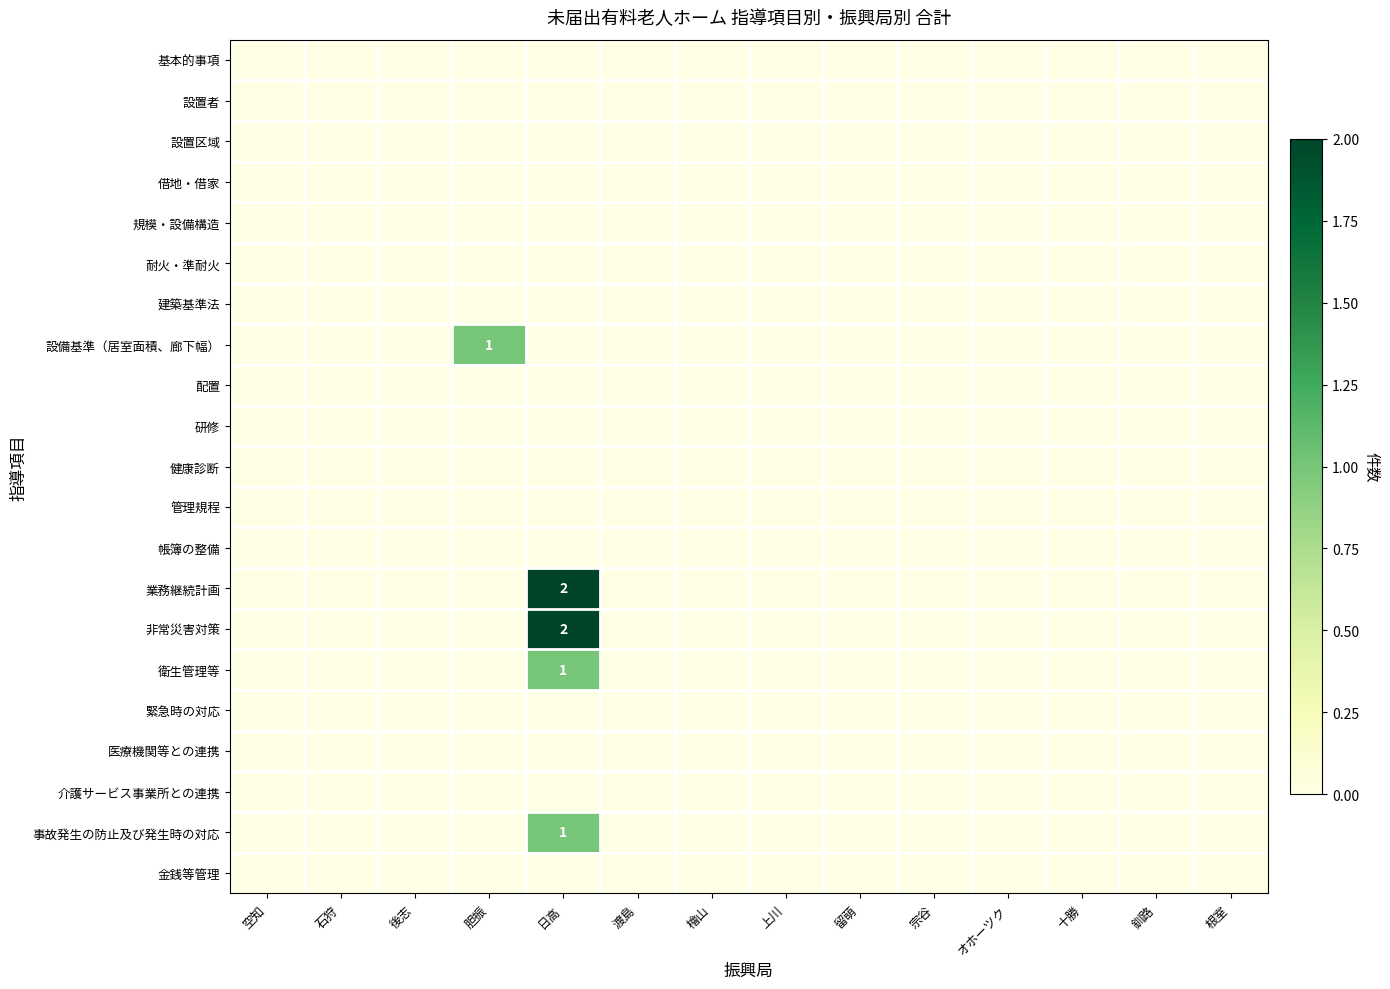

List the series in order of their peak value, highest first.

業務継続計画, 非常災害対策, 設備基準（居室面積、廊下幅）, 衛生管理等, 事故発生の防止及び発生時の対応, 基本的事項, 設置者, 設置区域, 借地・借家, 規模・設備構造, 耐火・準耐火, 建築基準法, 配置, 研修, 健康診断, 管理規程, 帳簿の整備, 緊急時の対応, 医療機関等との連携, 介護サービス事業所との連携, 金銭等管理